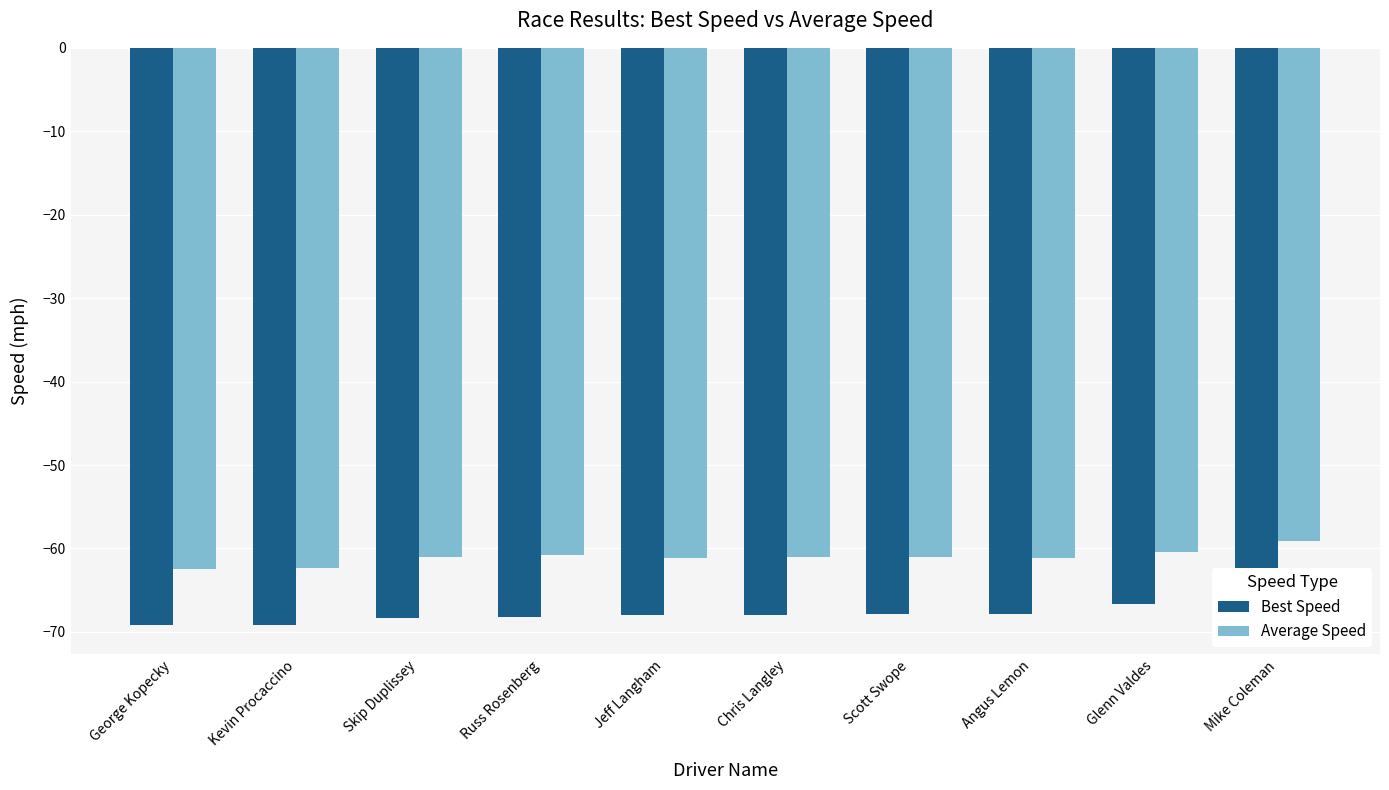

Which series has the widest spread of values?

Average Speed